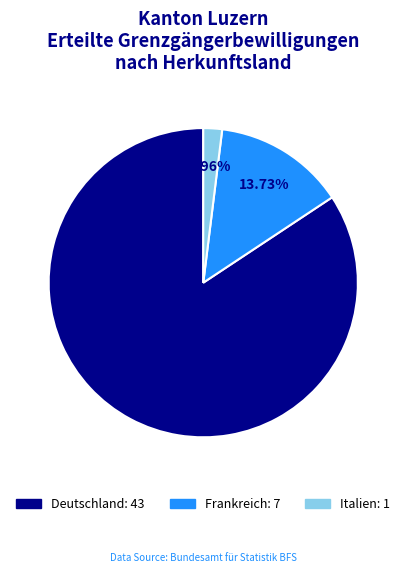

The Italien slice represents 16% of the pie. True or false?

False